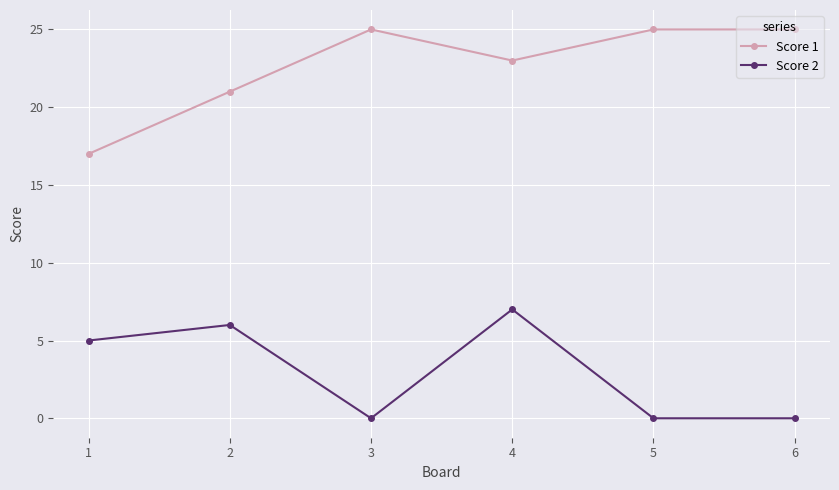

The value of Score 1 at 4 is 30. True or false?

False